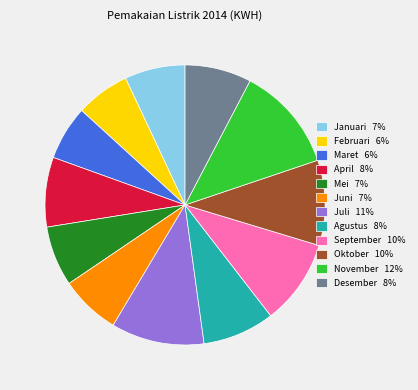

How many slices are in this pie chart?

12